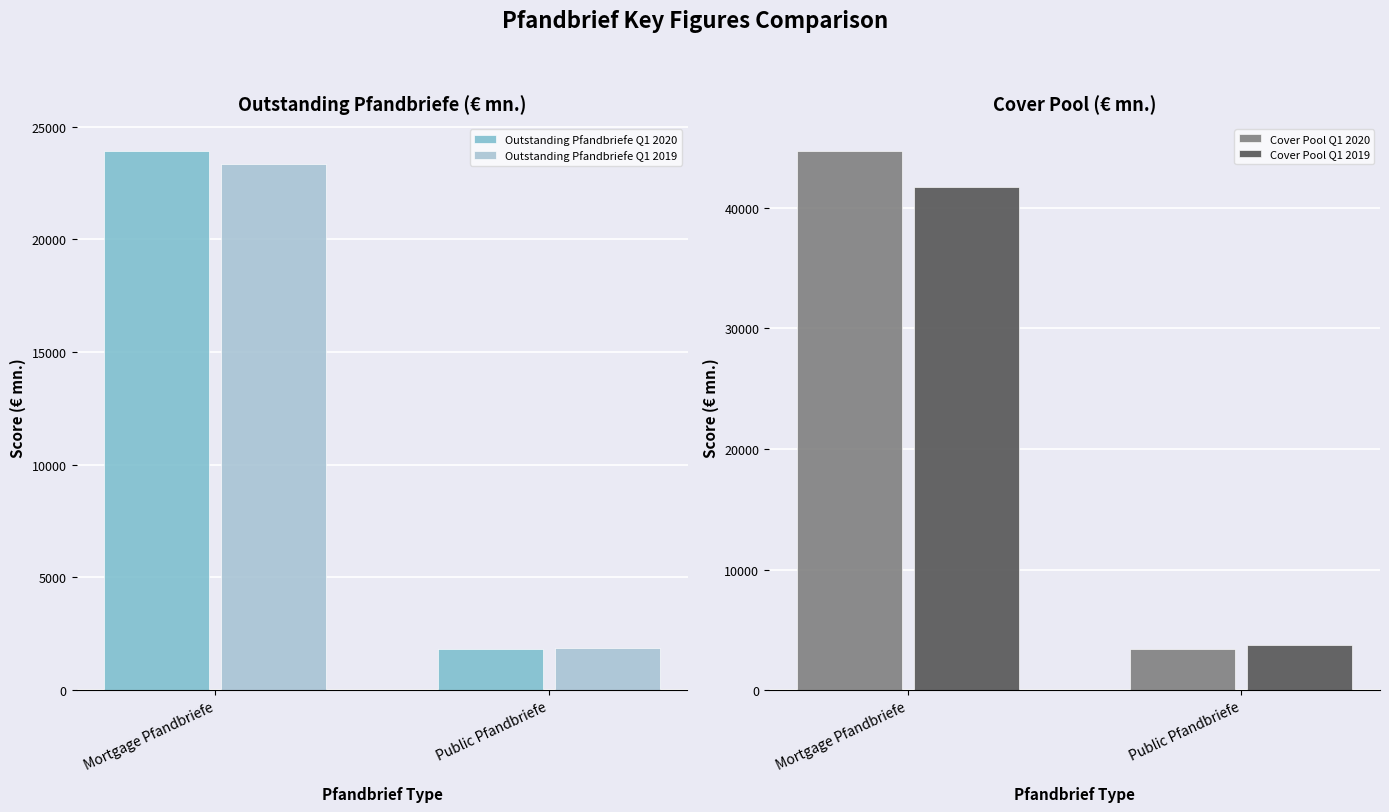

Rank the series by their maximum value, from lowest to highest.

Outstanding Pfandbriefe Q1 2019, Outstanding Pfandbriefe Q1 2020, Cover Pool Q1 2019, Cover Pool Q1 2020